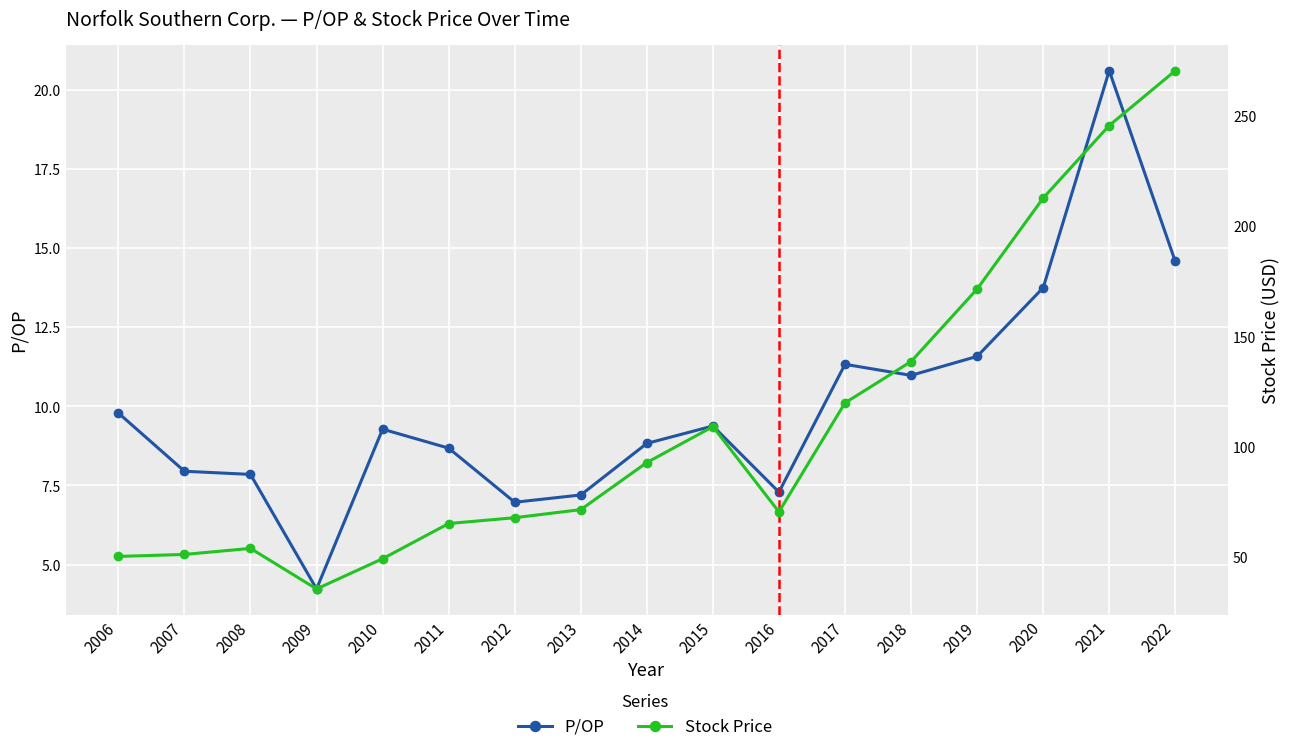

The value of P/OP at 2013 is 7.2. True or false?

True